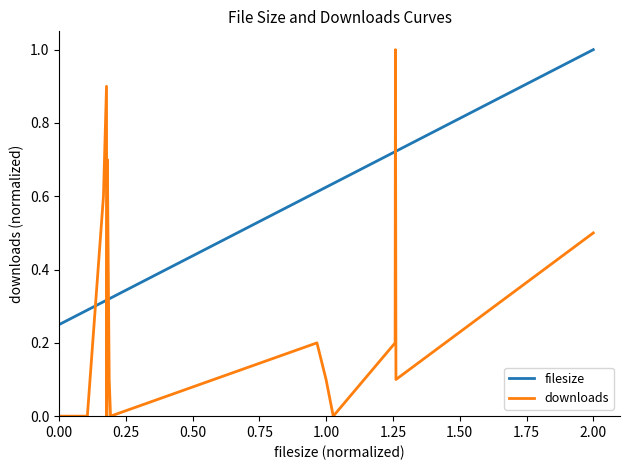

Which series has the largest range (max minus min)?

downloads